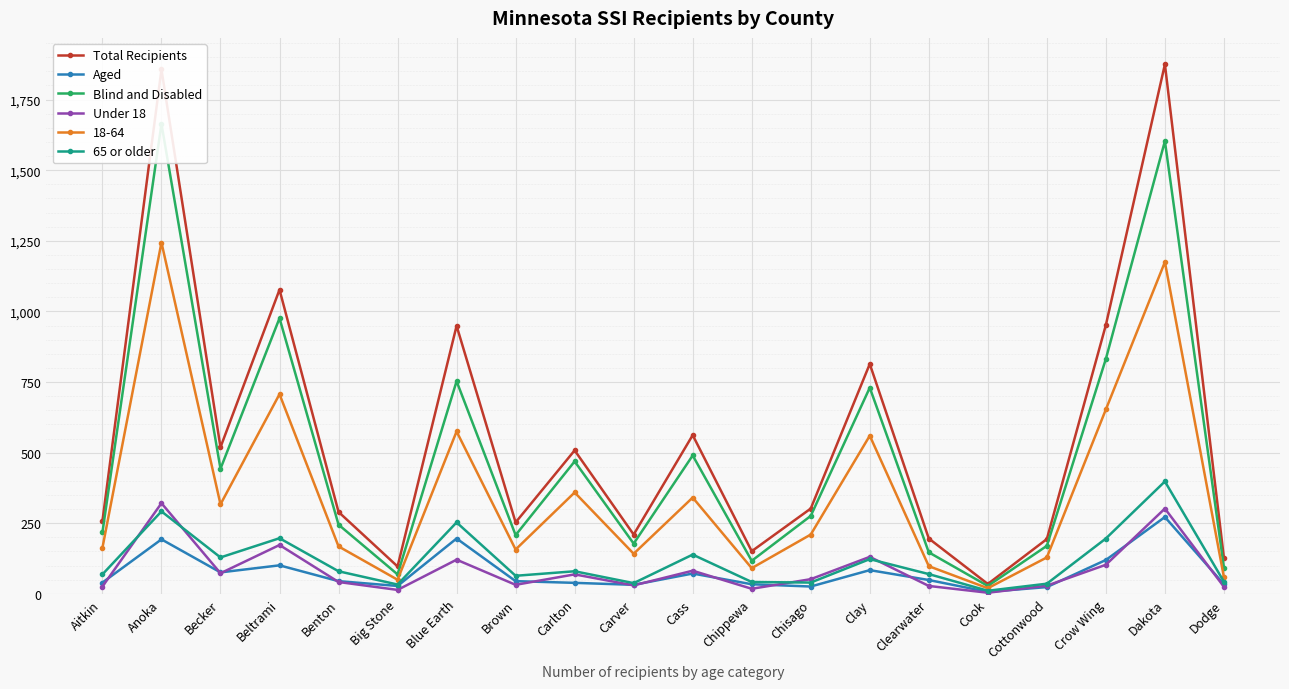

List the labels in order of 65 or older value, smallest first.

Cook, Big Stone, Cottonwood, Carver, Chisago, Chippewa, Dodge, Brown, Aitkin, Clearwater, Benton, Carlton, Clay, Becker, Cass, Crow Wing, Beltrami, Blue Earth, Anoka, Dakota